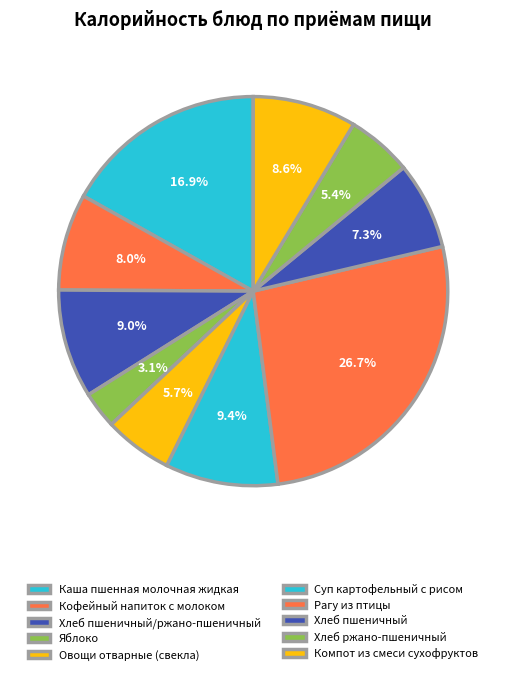

Is the sum of Компот из смеси сухофруктов and Яблоко greater than half?

No